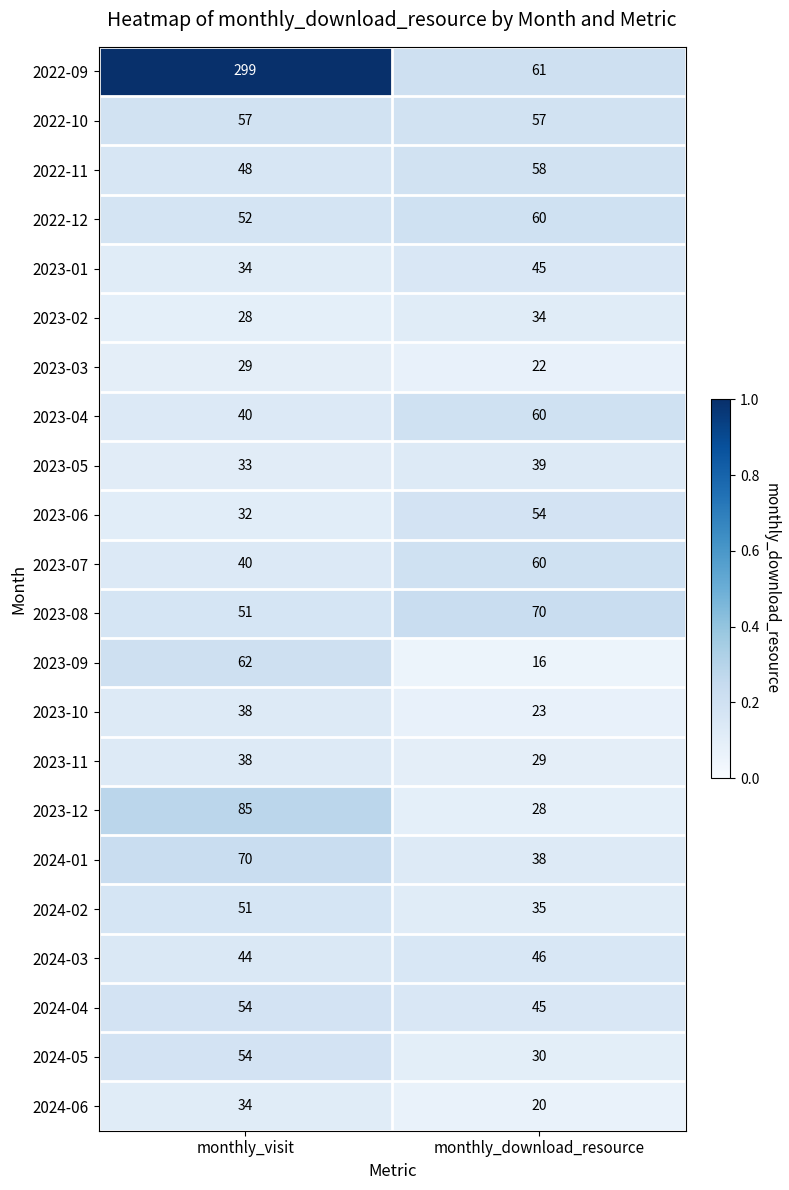

Which series has the largest range (max minus min)?

2022-09